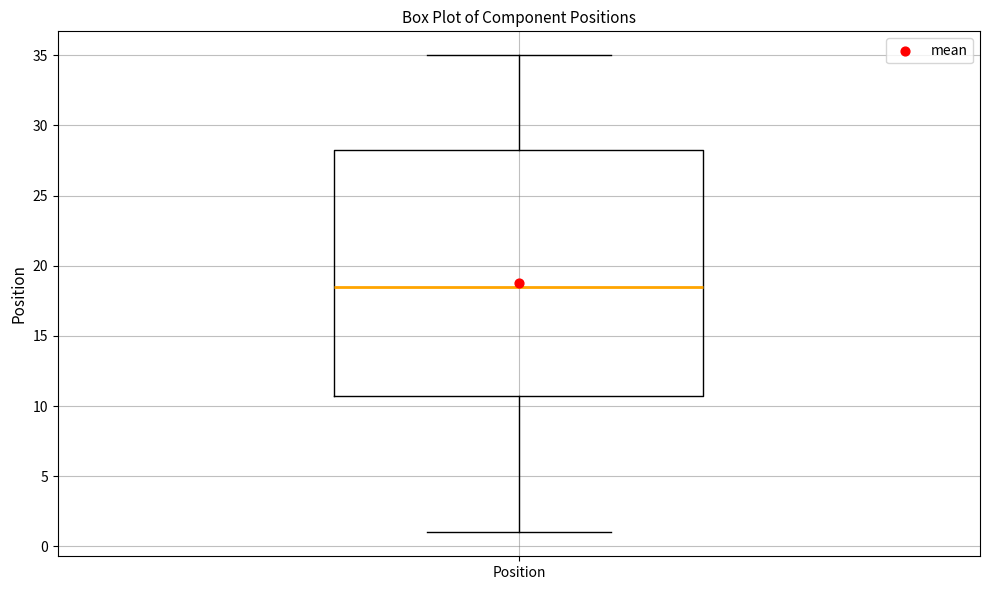

Transcribe this box plot: give where the median line is, the range the box spans, and where the two whiskers end, as read against the y-axis. The values are not printed on the chart, so give them approximately, as read against the axis.

median 18.5, box 11.0 to 28.5, whiskers 1.0 to 35.0